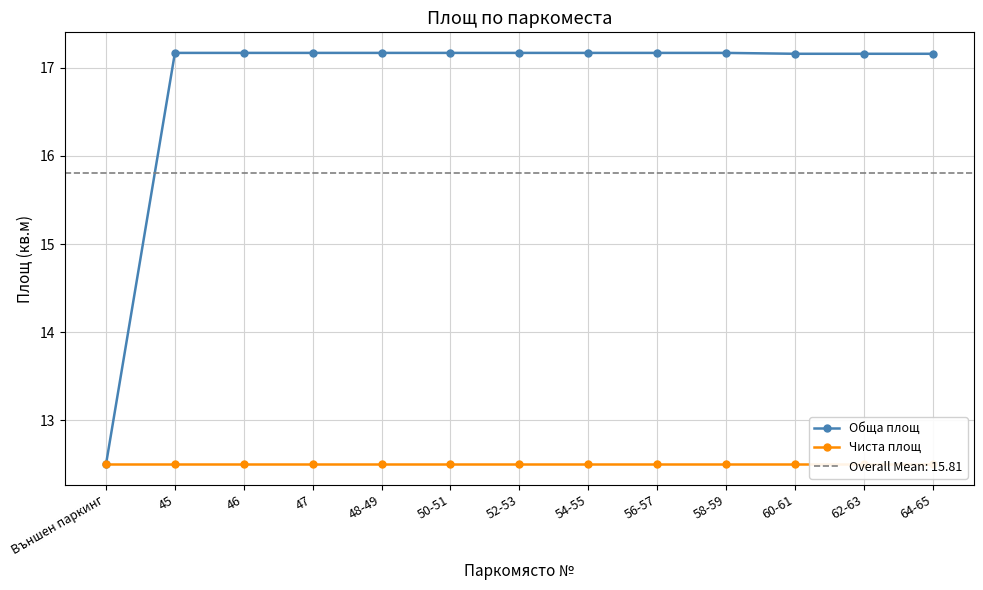

Reading left to right, what are all the values shown in this chart?

Обща площ: 12.5	17.2	17.2	17.2	17.2	17.2	17.2	17.2	17.2	17.2	17.2	17.2	17.2
Чиста площ: 12.5	12.5	12.5	12.5	12.5	12.5	12.5	12.5	12.5	12.5	12.5	12.5	12.5